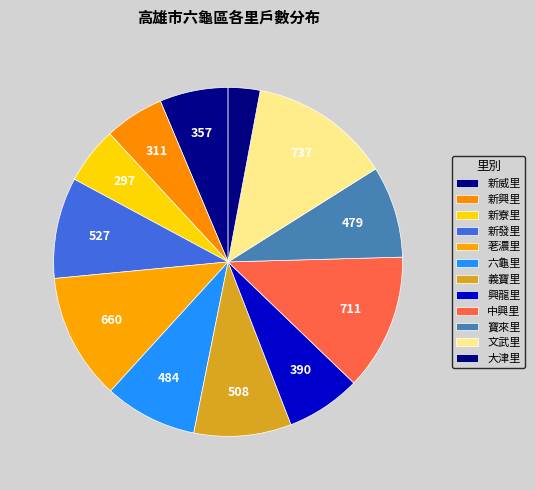

Is there any slice that represents more than half of the pie?

No